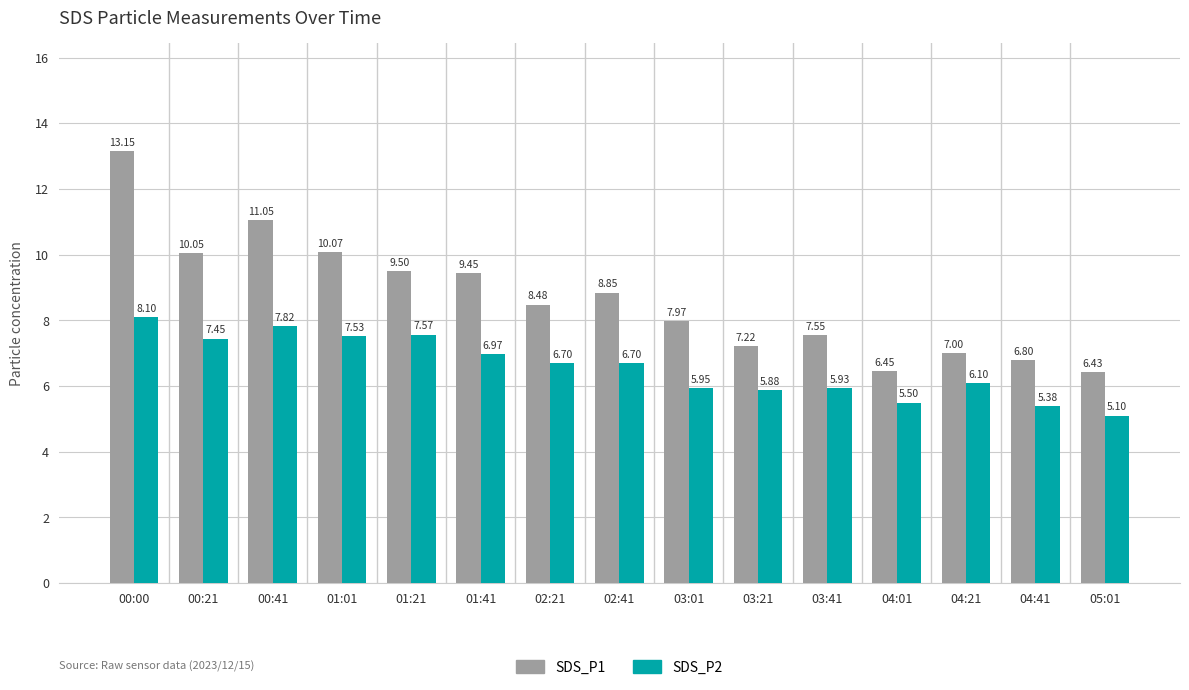

Rank the series at 01:21 from lowest to highest value.

SDS_P2, SDS_P1